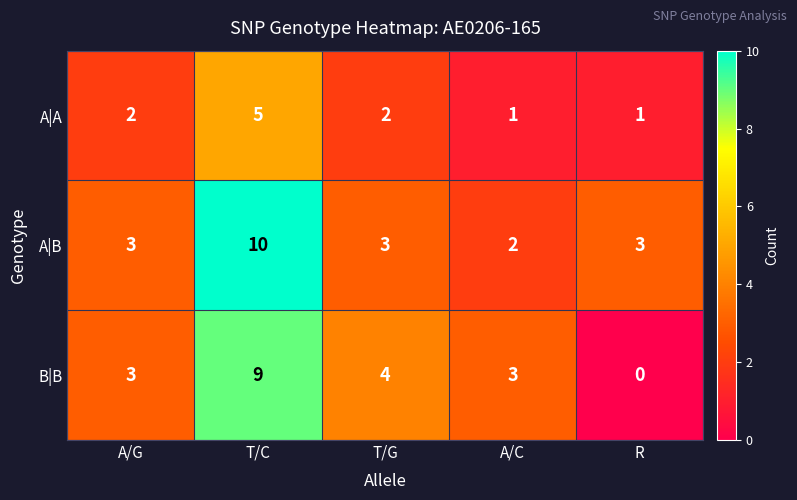

How many series are shown in this chart?

3